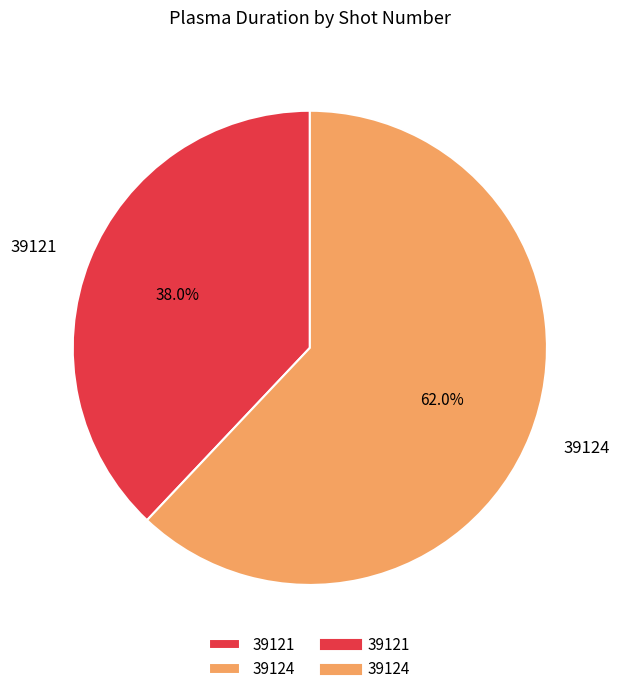

What is the ratio of the value at 39121 to the value at 39124?

0.6